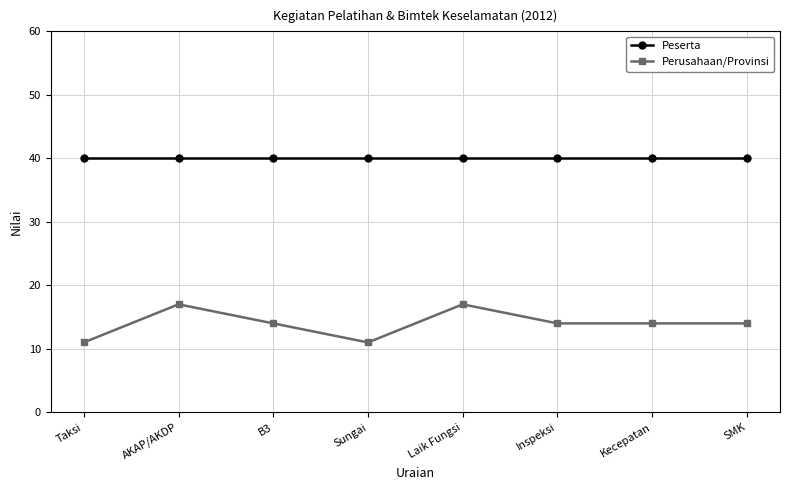

Which series has the widest spread of values?

Perusahaan/Provinsi